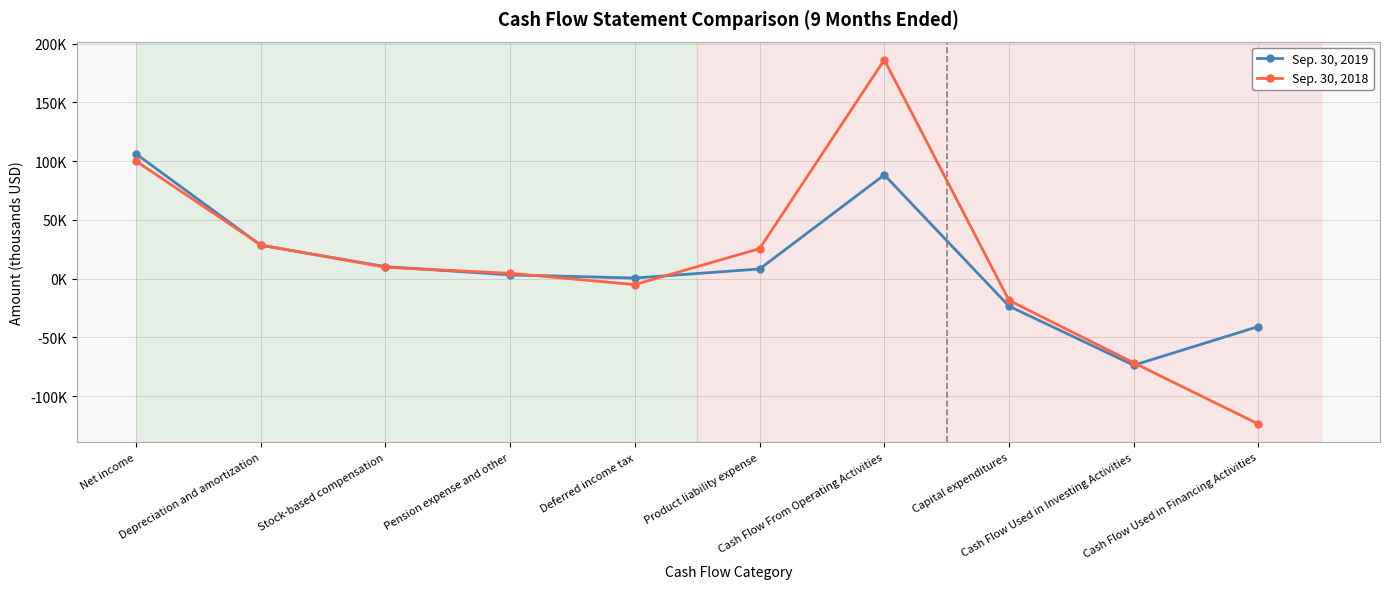

What is the average value of the Sep. 30, 2018 series?

13495